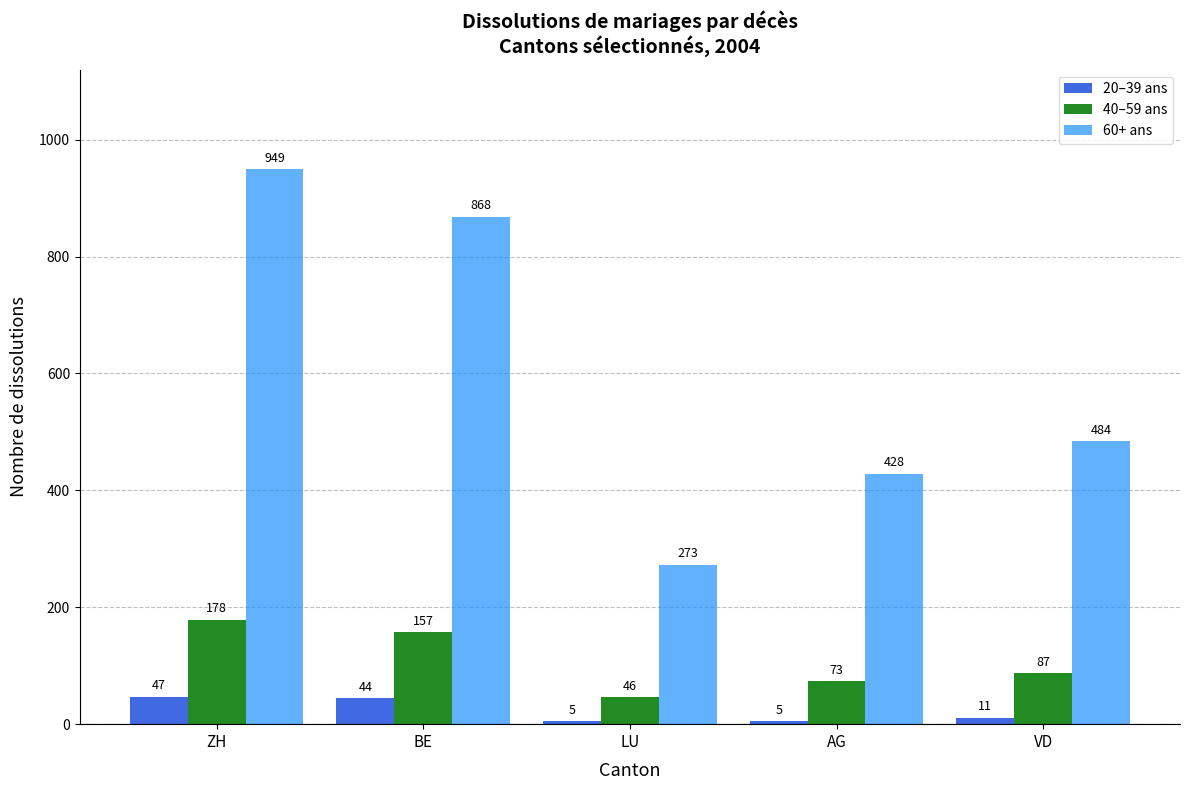

What is the label of the 4th bar from the left?

AG